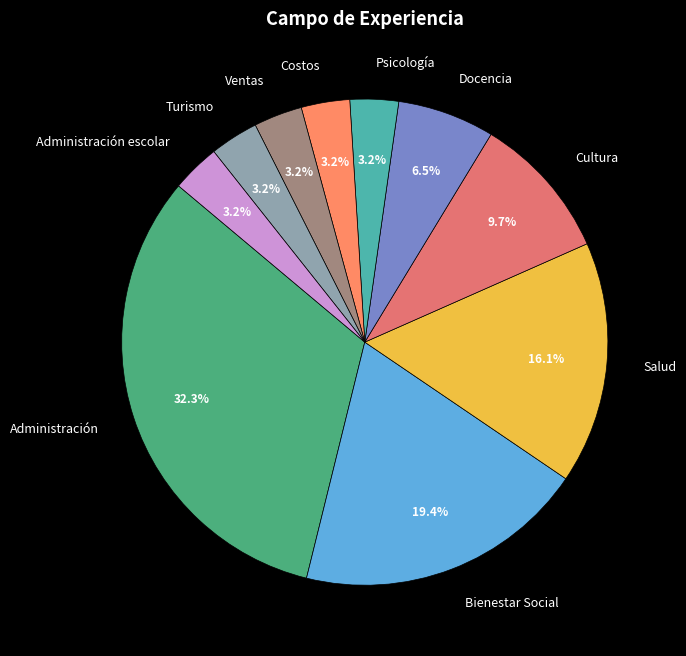

Between Administración and Costos, which is larger?

Administración